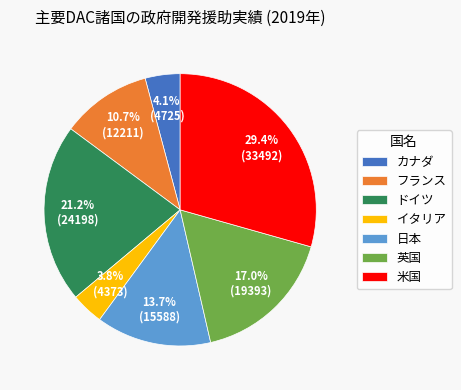

How many slices are in this pie chart?

7